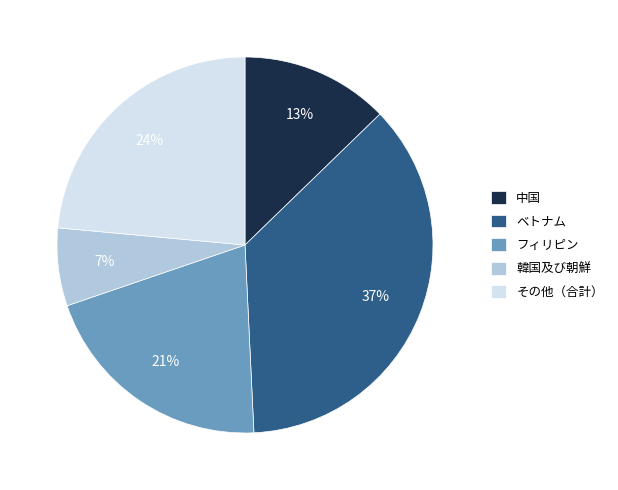

Does フィリピン account for over 50% of the chart?

No